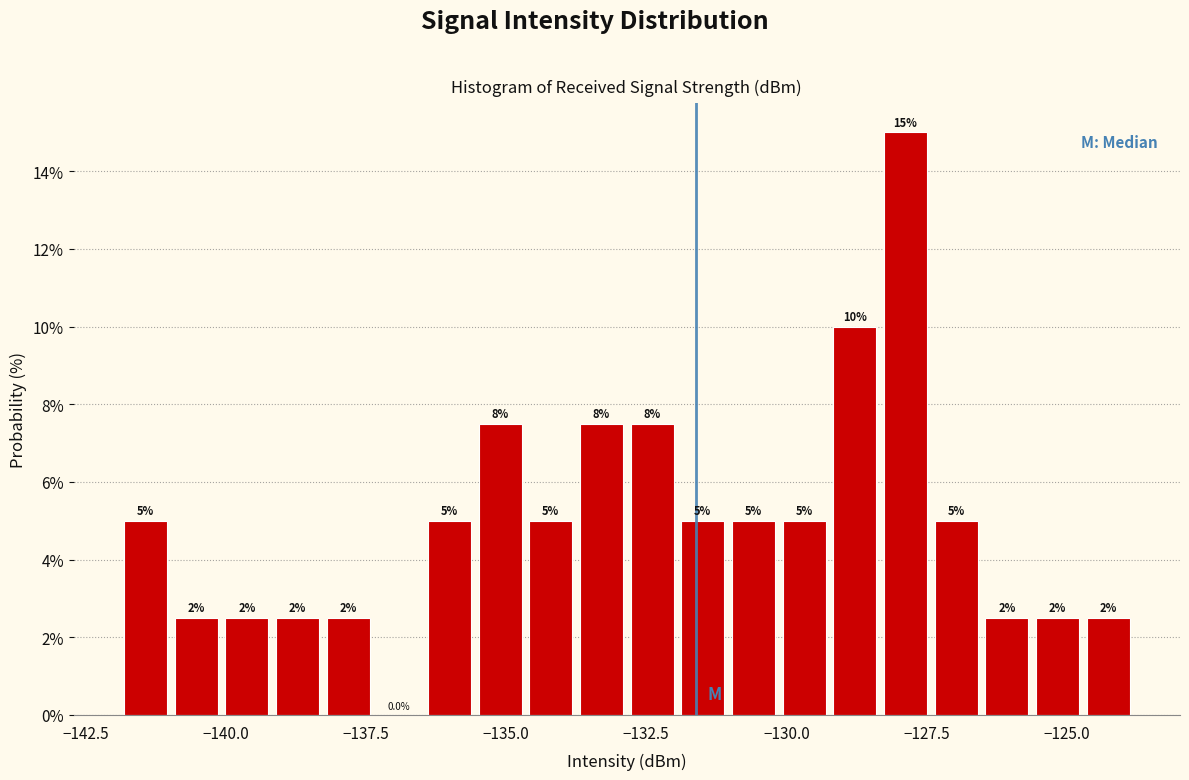

Read against the x-axis, roughly where is the centre of the tallest bar?

-128.0